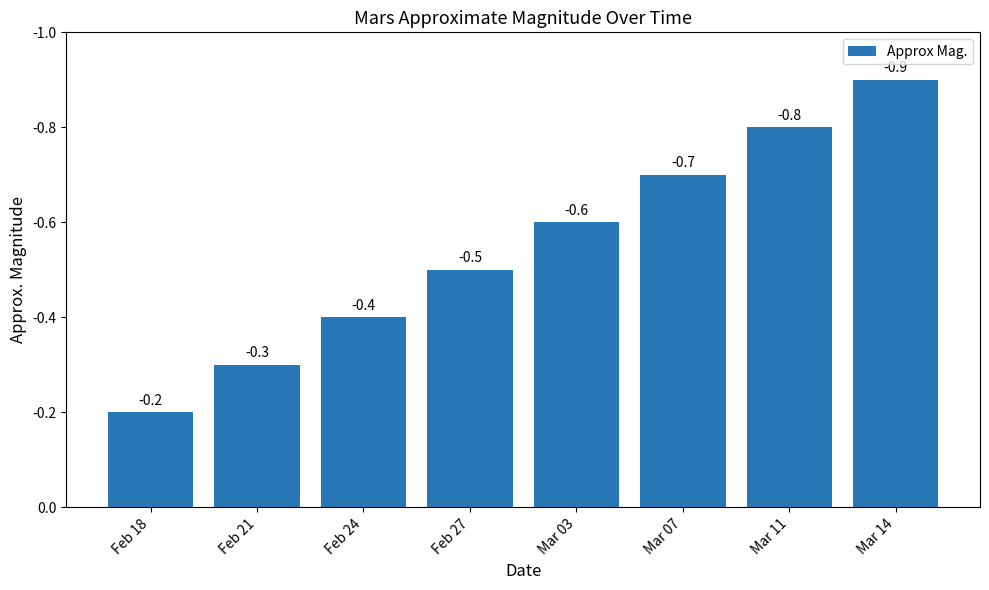

What is the average value?

0.6